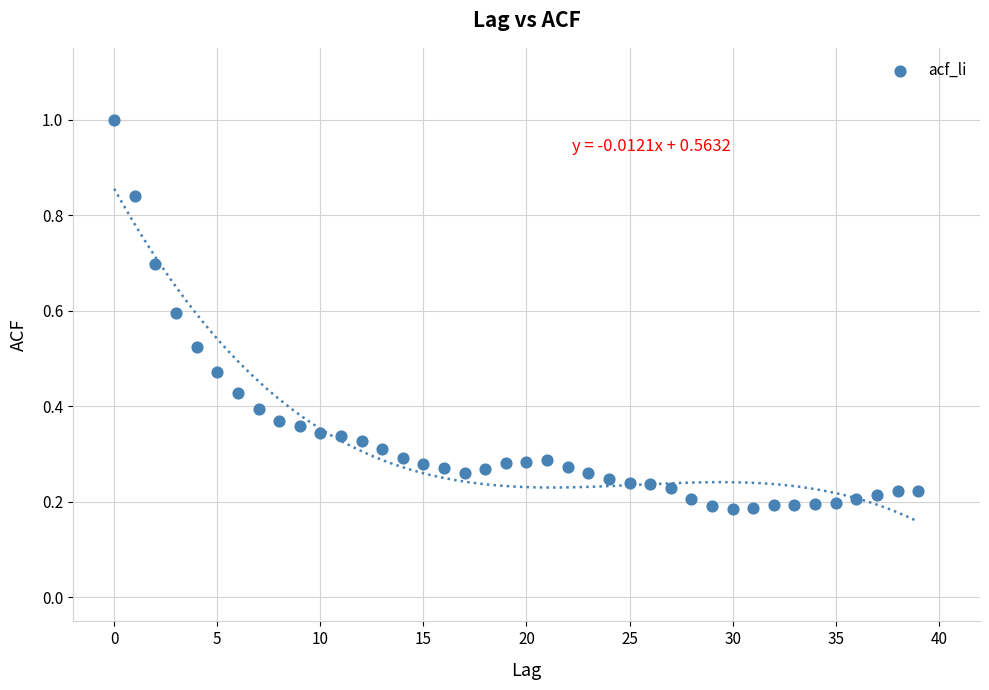

Count the number of points in this scatter plot.

40